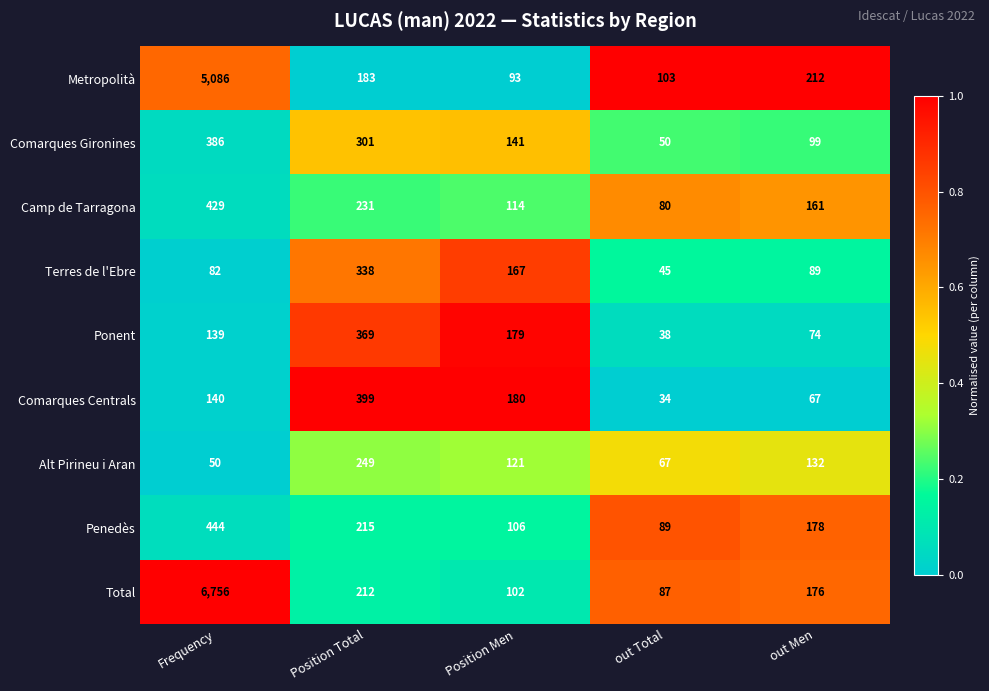

Which series has the widest spread of values?

Total